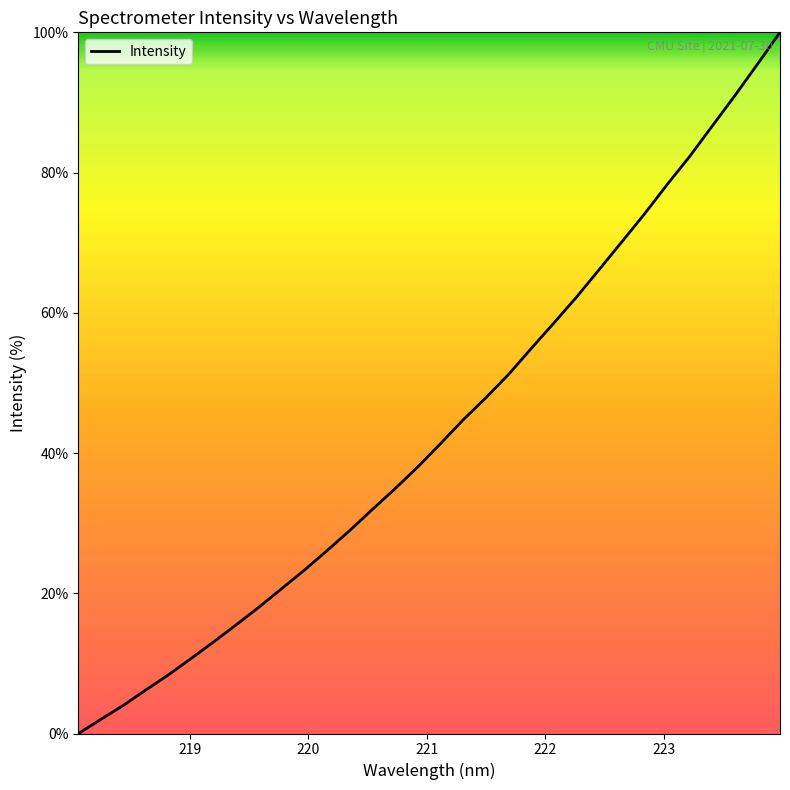

What is the greatest value displayed?

100.0